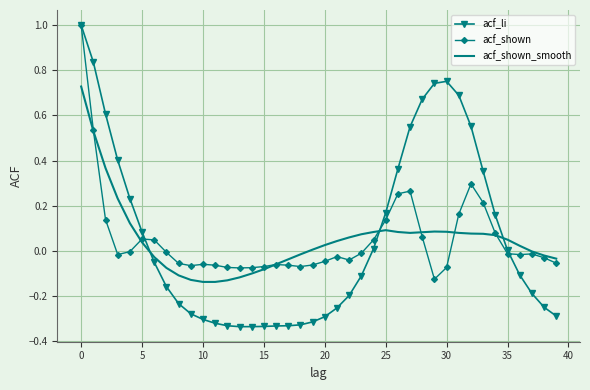

True or false: acf_shown_smooth has more than 1 interior local peaks.

True